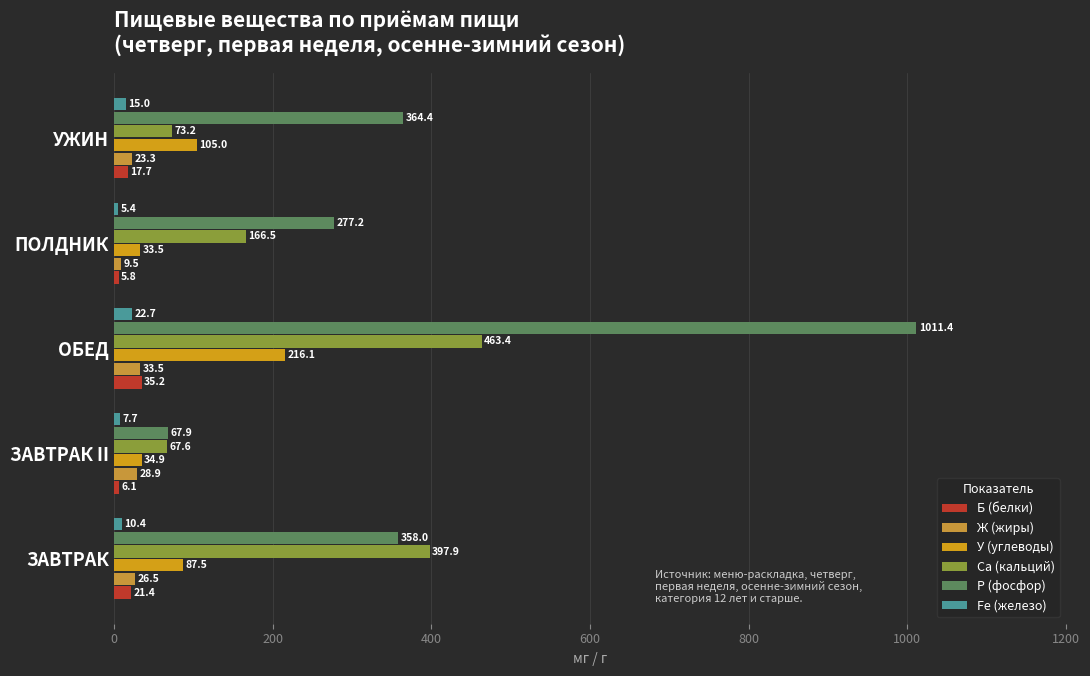

What is the smallest value displayed?

5.4